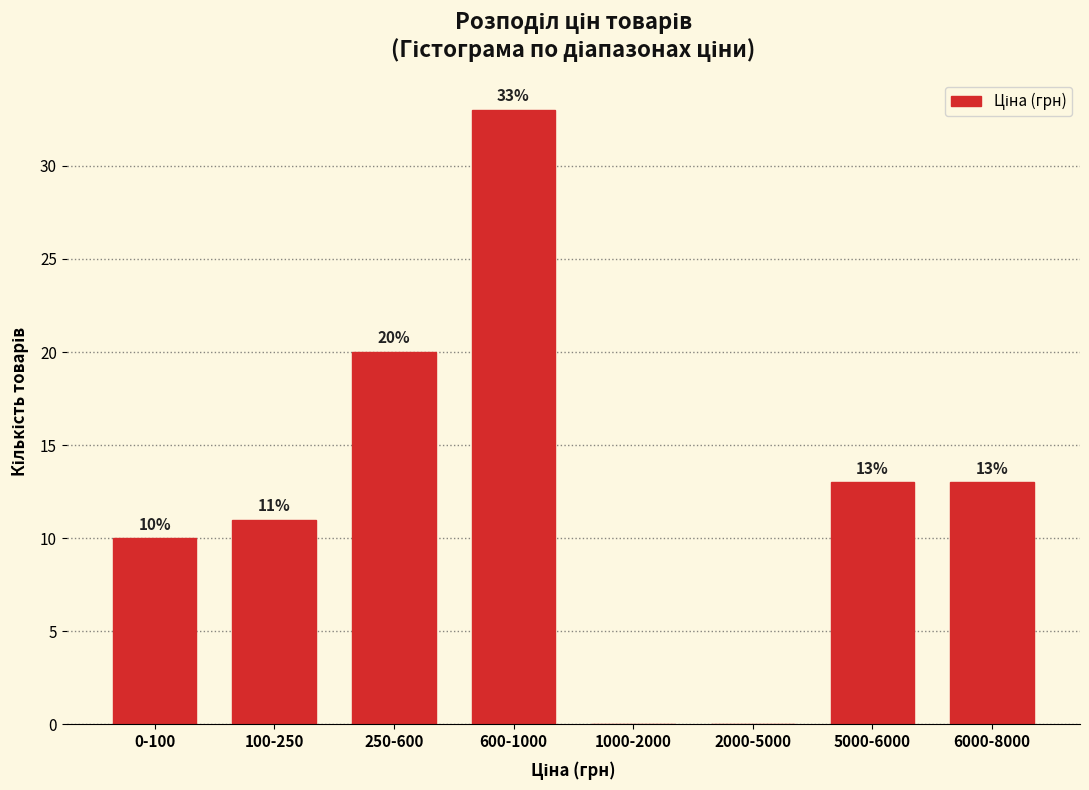

Reading left to right, extract all data points from this chart.

0-100=10	100-250=11	250-600=20	600-1000=33	1000-2000=0	2000-5000=0	5000-6000=13	6000-8000=13